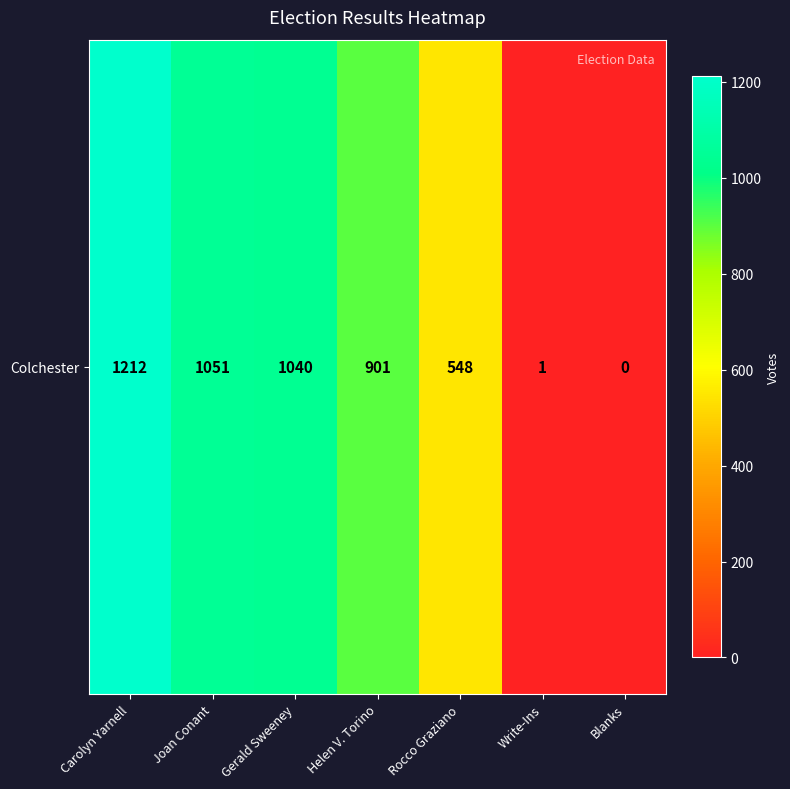

What is the difference between the second highest and minimum values?

1051